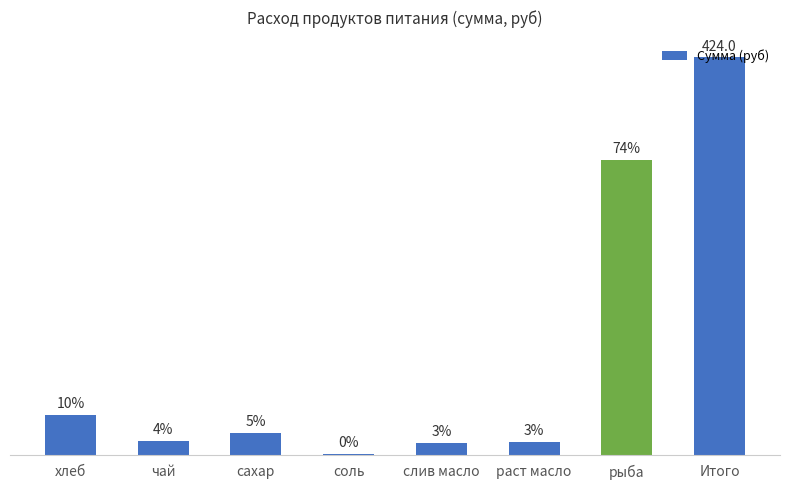

Read the value at слив масло.

13.2